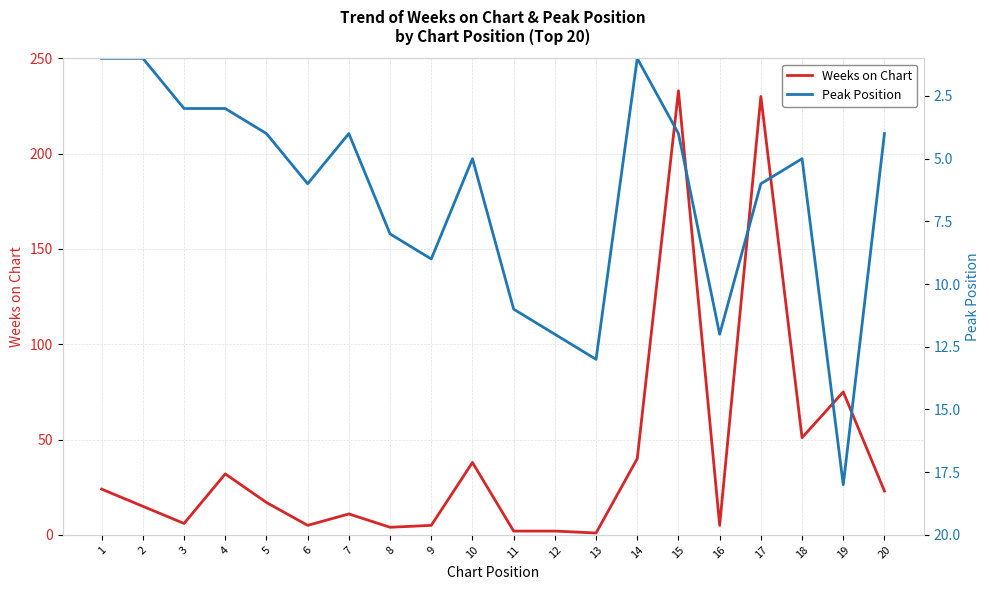

Between 8 and 17, which is larger?

17